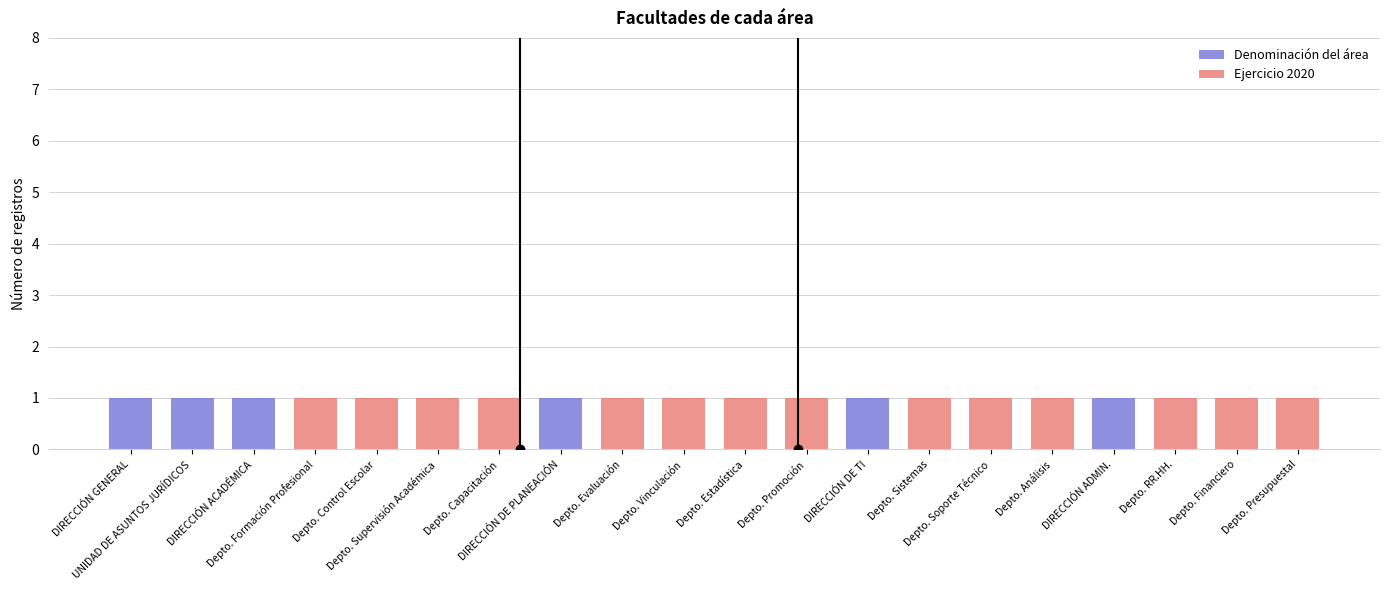

How many bars are there in total?

40